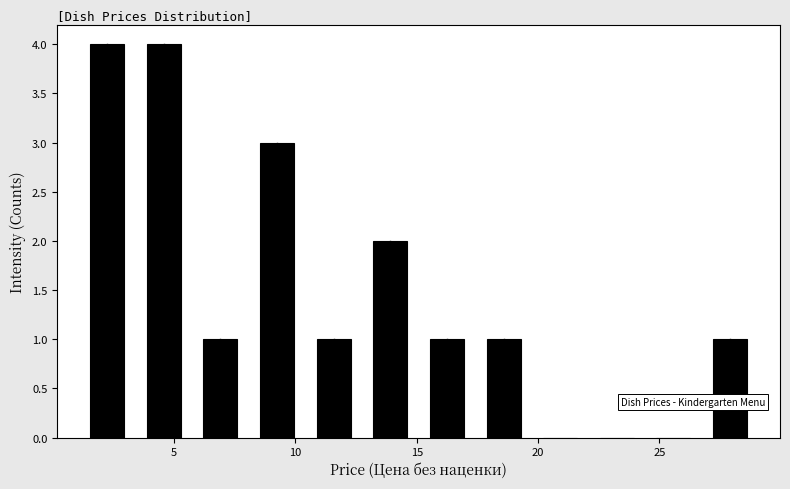

Reading left to right, transcribe this chart: for each bar, give the range it covers on the x-axis and its height. Neither the bar edges nor the heights are printed on the chart, so give them approximately, as read against the axes.

1.0 to 3.5: 4
3.5 to 5.5: 4
5.5 to 8.0: 1
8.0 to 10.5: 3
10.5 to 12.5: 1
12.5 to 15.0: 2
15.0 to 17.5: 1
17.5 to 19.5: 1
19.5 to 22.0: 0
22.0 to 24.5: 0
24.5 to 26.5: 0
26.5 to 29.0: 1